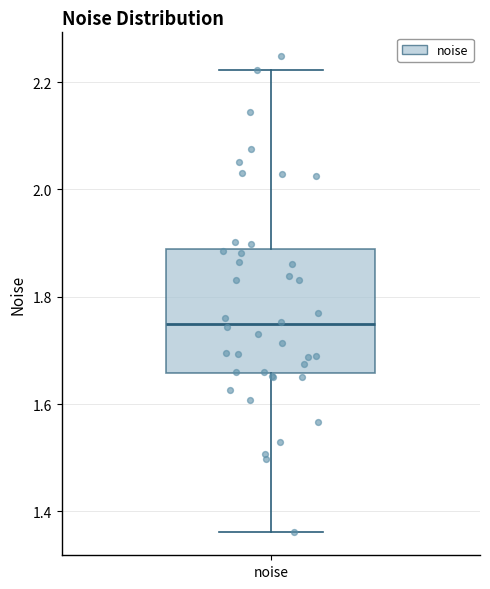

Where does the upper whisker of the box for noise end on the y-axis? The values are not printed on the chart, so give them approximately, as read against the axis.

2.22